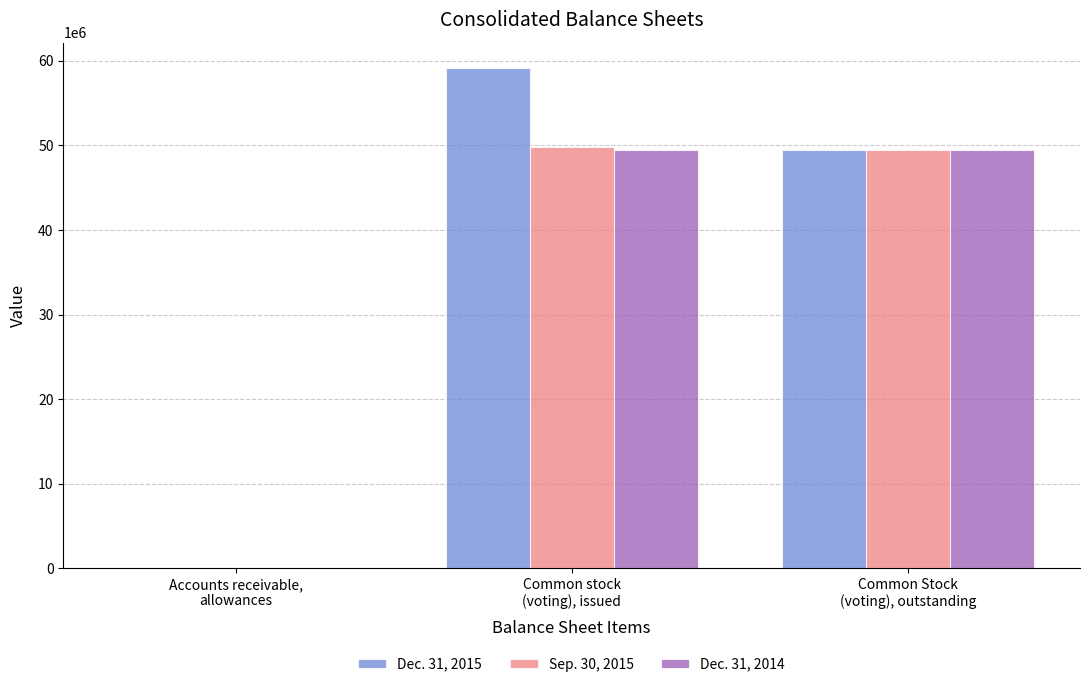

What is the average value of the Sep. 30, 2015 series?

33091140